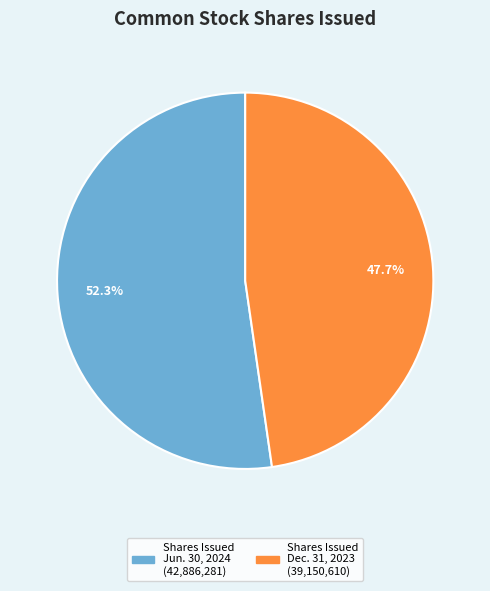

Does any single category account for the majority?

Yes